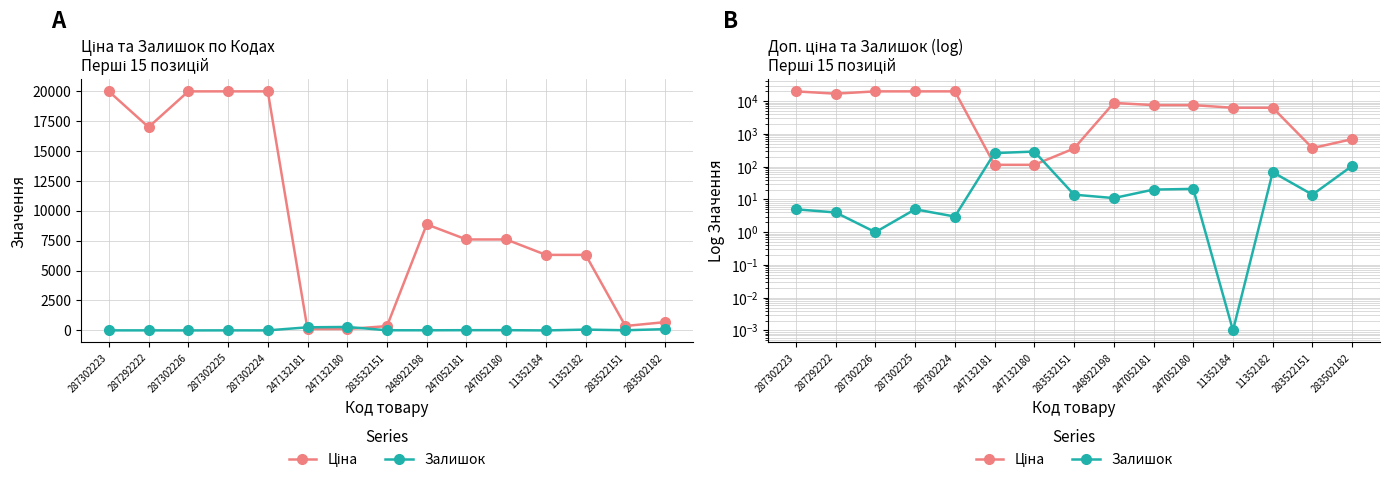

Where do Ціна and Залишок first cross each other?

287302224 and 247132181